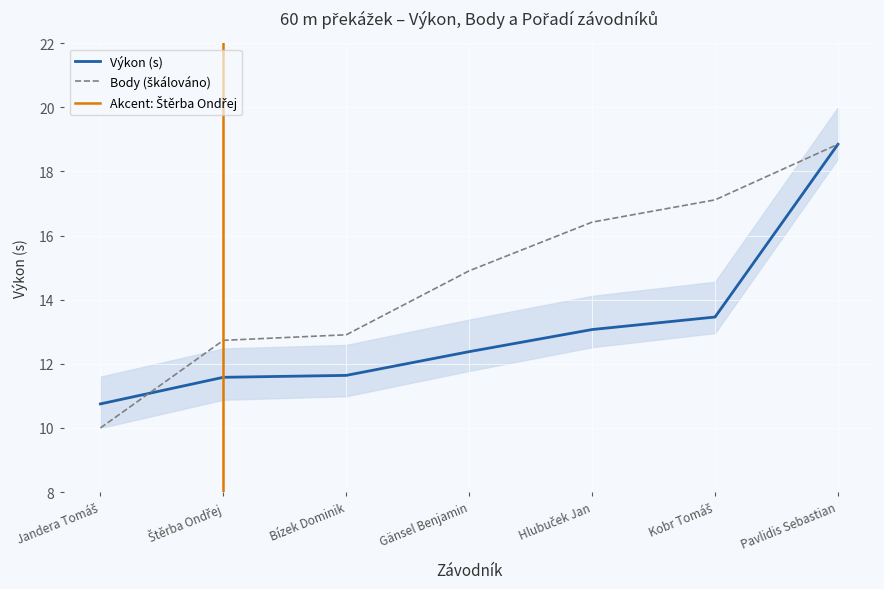

List the labels in order of Výkon value, largest first.

Pavlidis Sebastian, Kobr Tomáš, Hlubuček Jan, Gänsel Benjamin, Bízek Dominik, Štěrba Ondřej, Jandera Tomáš